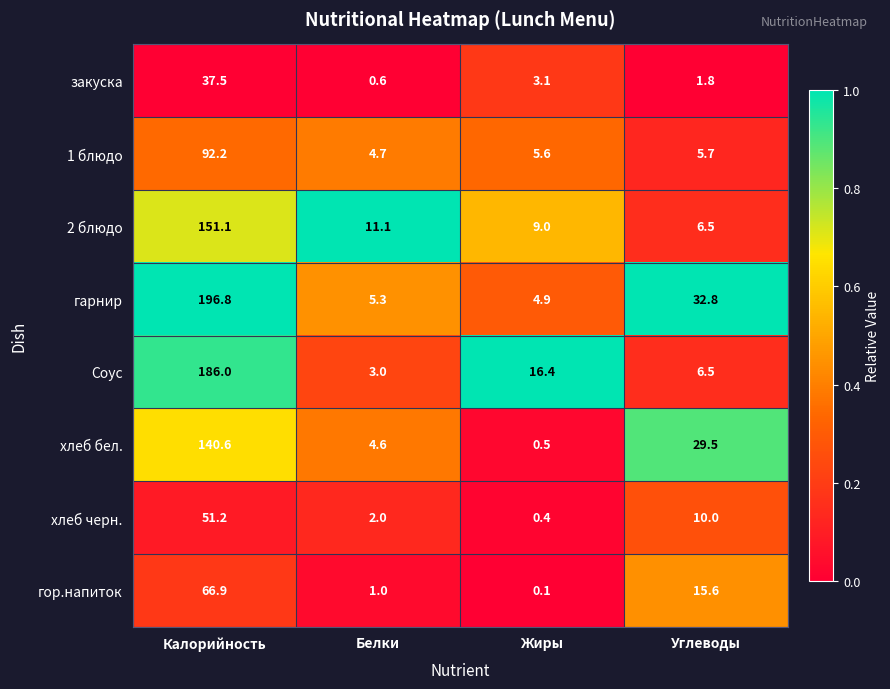

Between Жиры and Углеводы, which series saw the biggest shift?

хлеб бел.